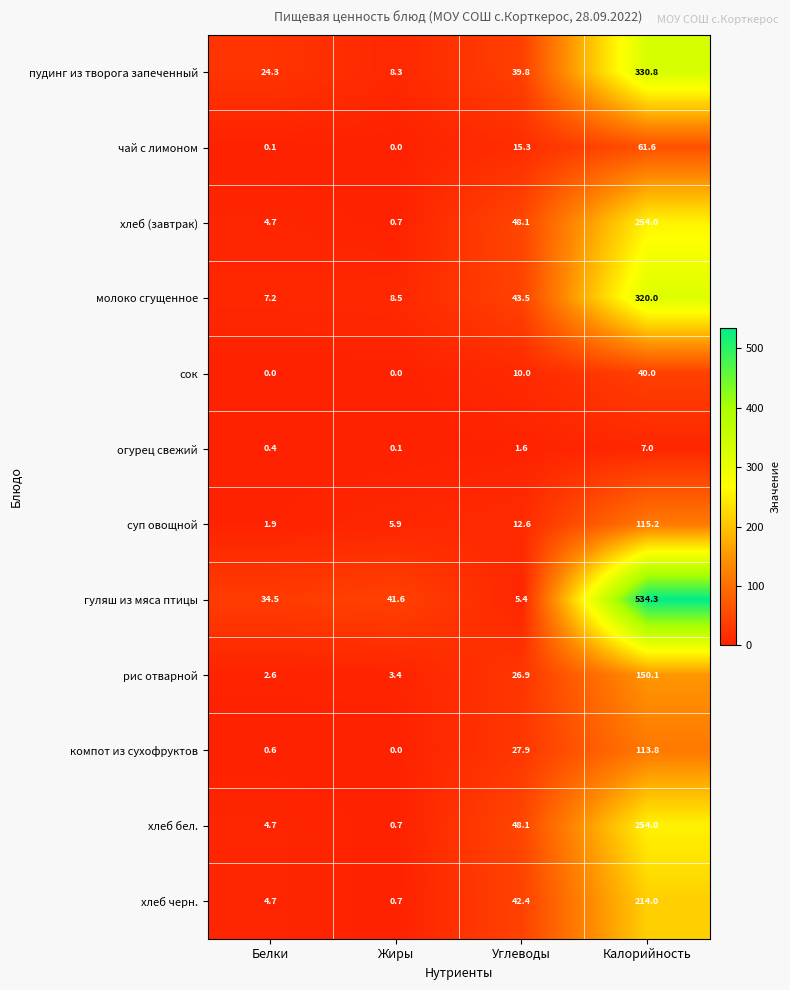

Rank the categories by пудинг из творога запеченный value from lowest to highest.

Жиры, Белки, Углеводы, Калорийность